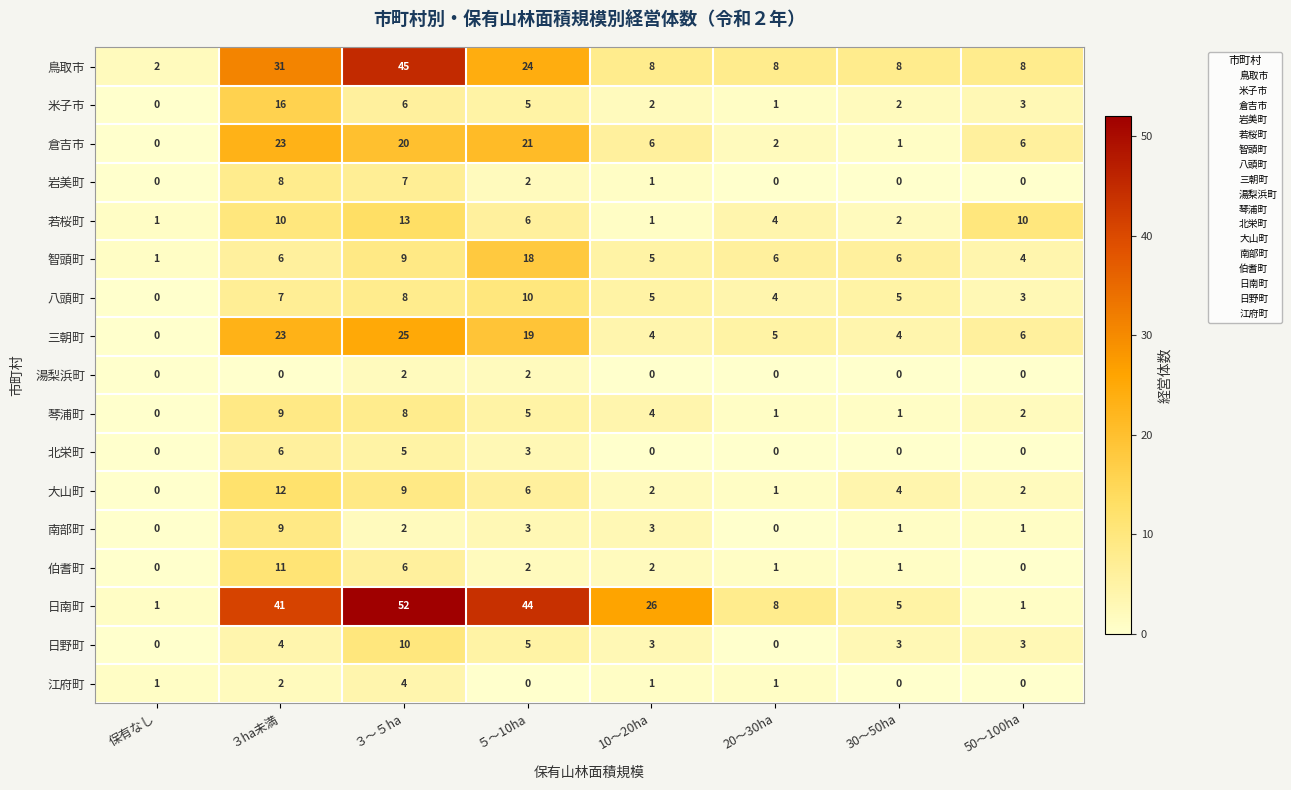

What is the greatest value displayed?

52